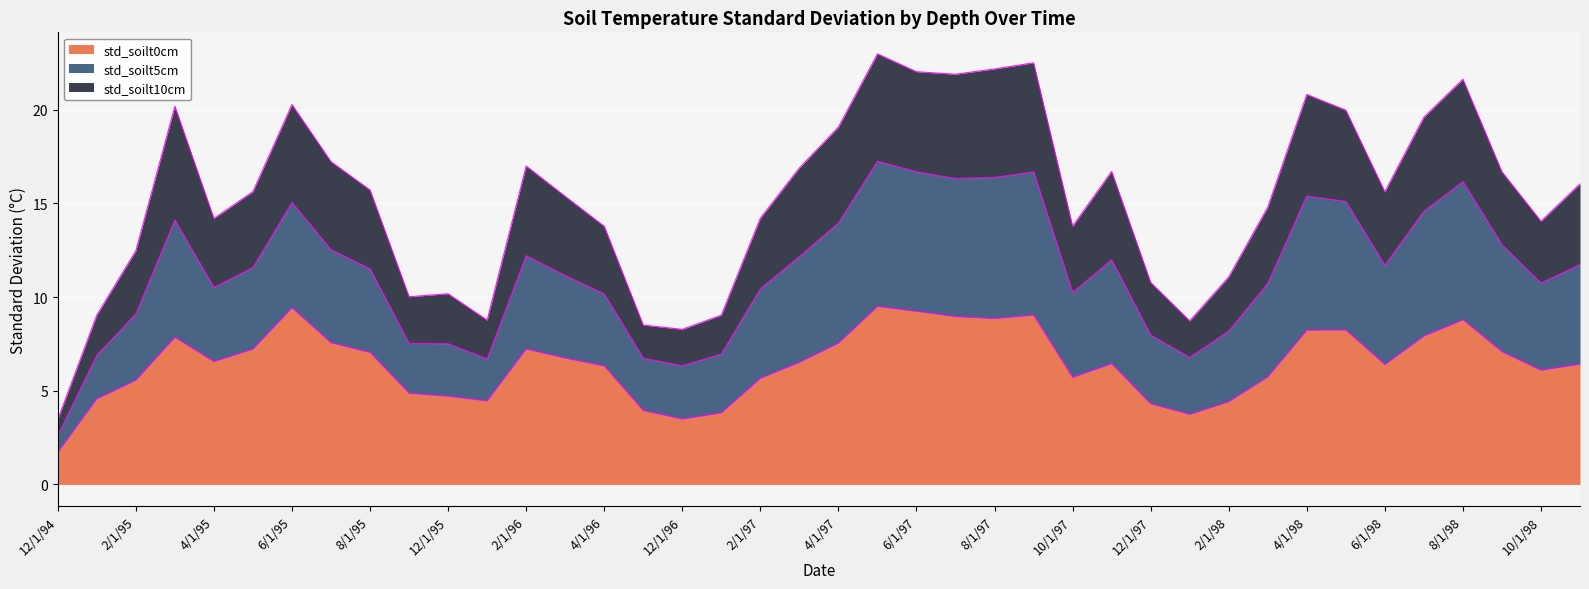

What is the smallest value displayed?

1.7